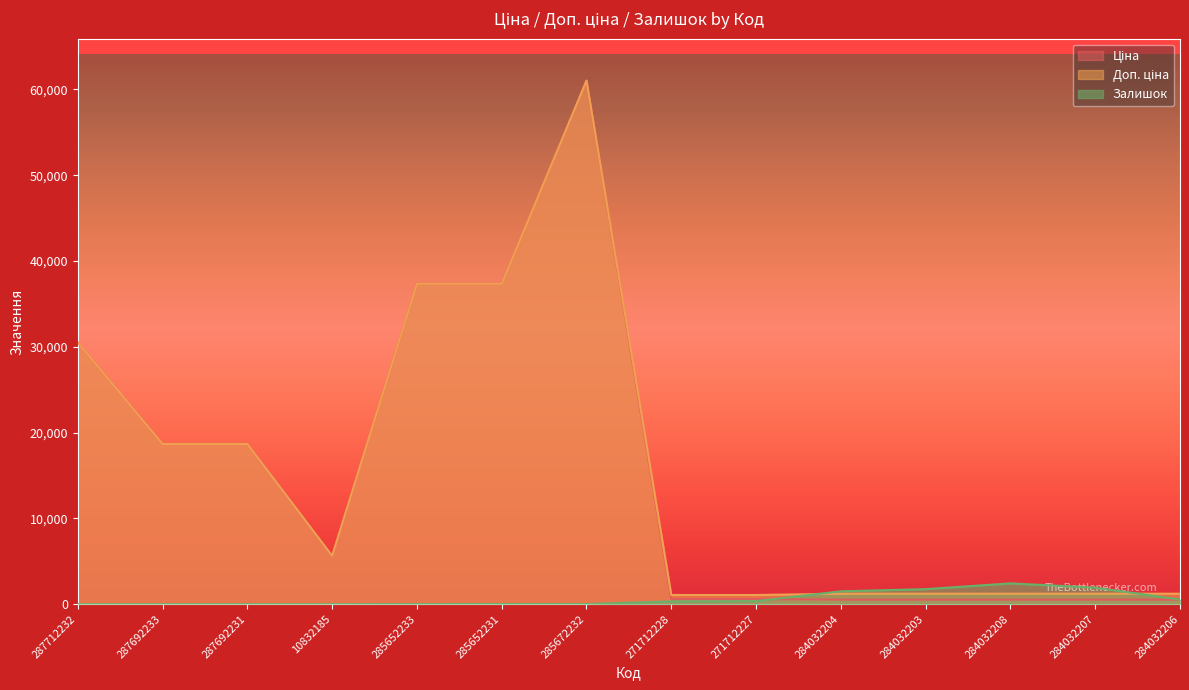

Between 271712228 and 271712227, which series saw the biggest shift?

Залишок